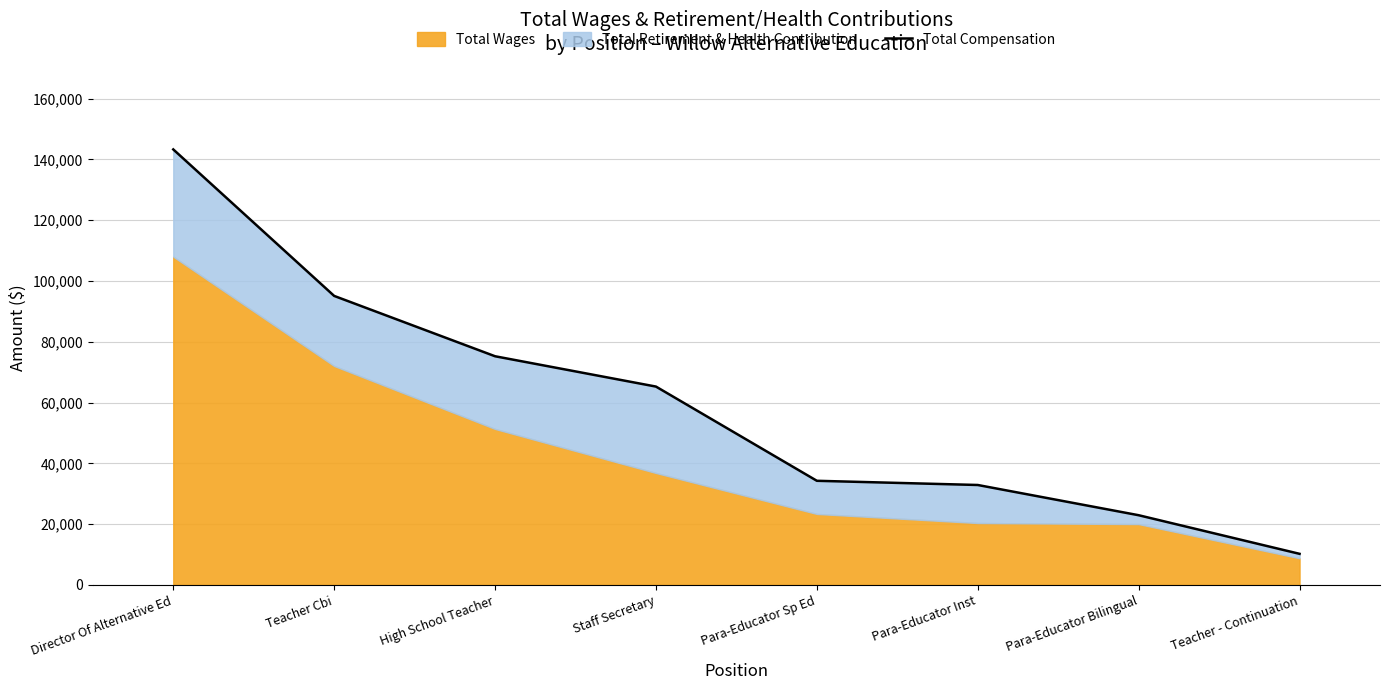

What is the label of the 6th point from the right?

High School Teacher